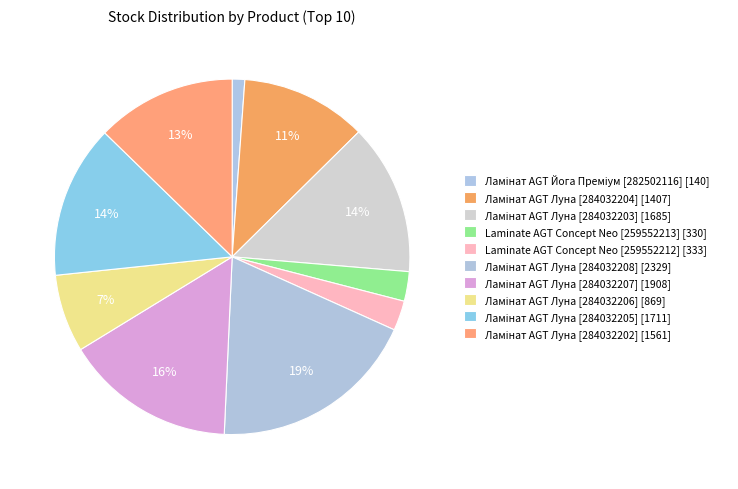

What percentage is NOT represented by Laminate AGT Concept Neo [259552212]?

97.3%